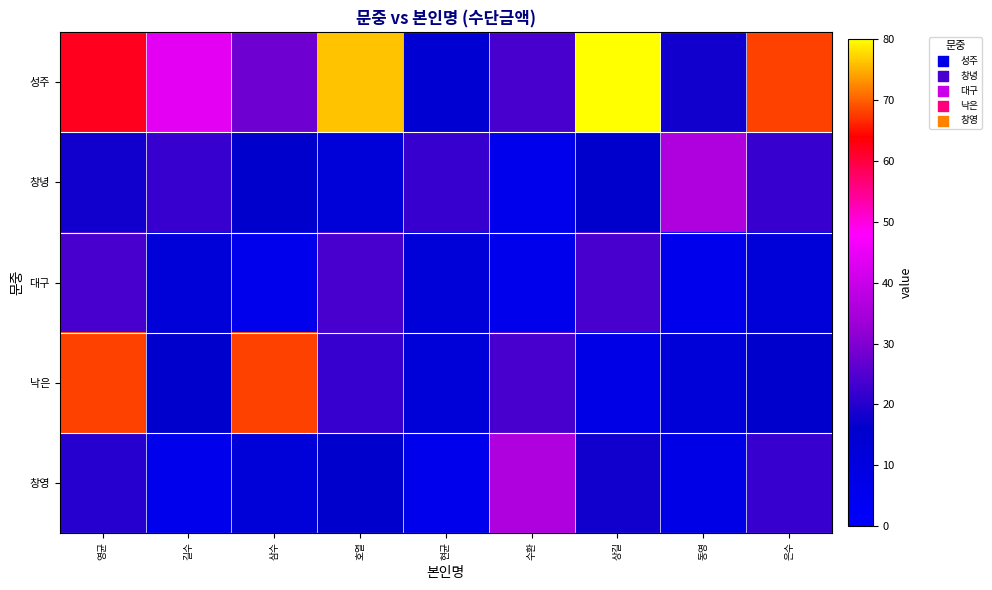

Which series has the largest total across all categories?

성주